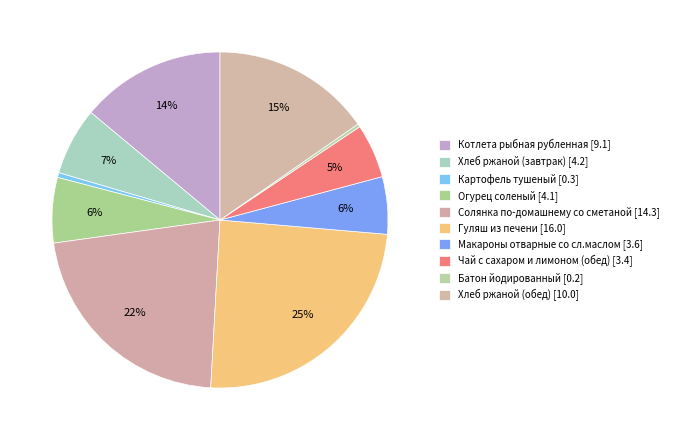

Count the number of slices in the pie.

10